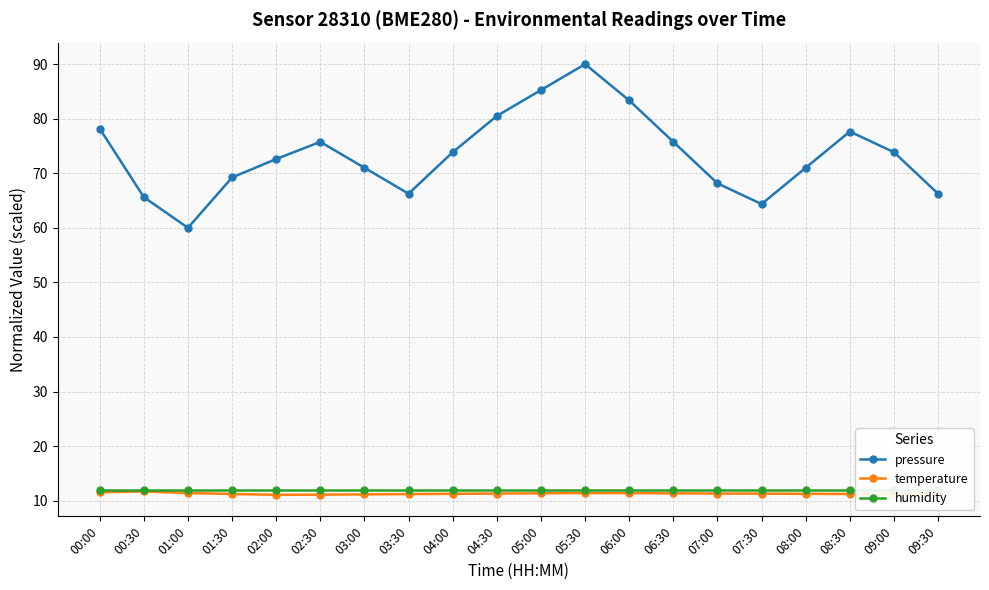

Between 07:00 and 02:30, which is larger?

02:30